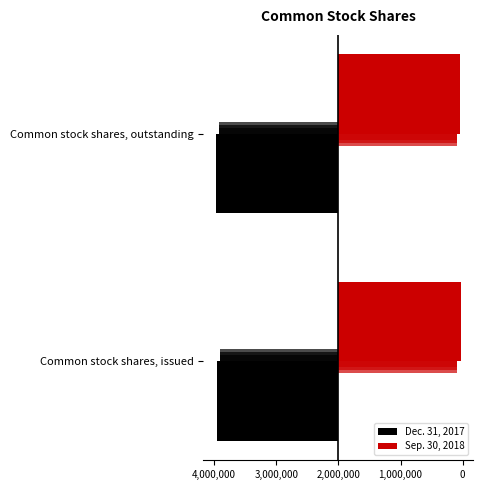

What is the difference between the highest and lowest values at Common stock shares, issued?

7870855